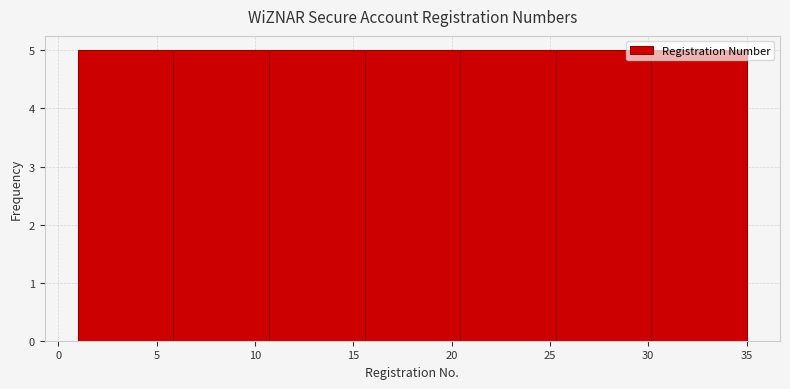

Reading left to right, list every bar in this chart as the range it spans on the x-axis followed by its height. Neither the bar edges nor the heights are printed on the chart, so give them approximately, as read against the axes.

1.0 to 6.0: 5
6.0 to 10.5: 5
10.5 to 15.5: 5
15.5 to 20.5: 5
20.5 to 25.5: 5
25.5 to 30.0: 5
30.0 to 35.0: 5